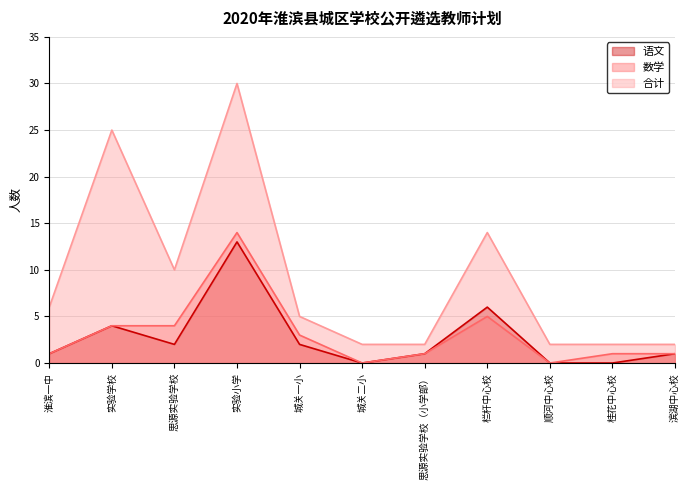

Is it true that 数学 equals 8 at 城关二小?

False